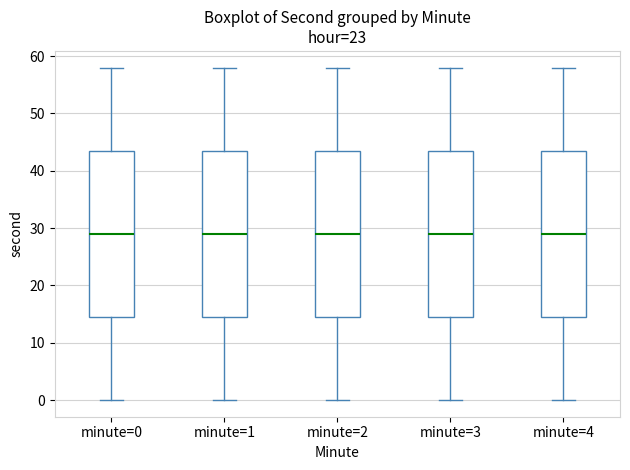

Reading left to right, read every box against the y-axis: the position of its median line, the range the box covers, and the ends of its whiskers. The values are not printed on the chart, so give them approximately, as read against the axis.

minute=0: median 29, box 15 to 44, whiskers 0 to 58
minute=1: median 29, box 15 to 44, whiskers 0 to 58
minute=2: median 29, box 15 to 44, whiskers 0 to 58
minute=3: median 29, box 15 to 44, whiskers 0 to 58
minute=4: median 29, box 15 to 44, whiskers 0 to 58